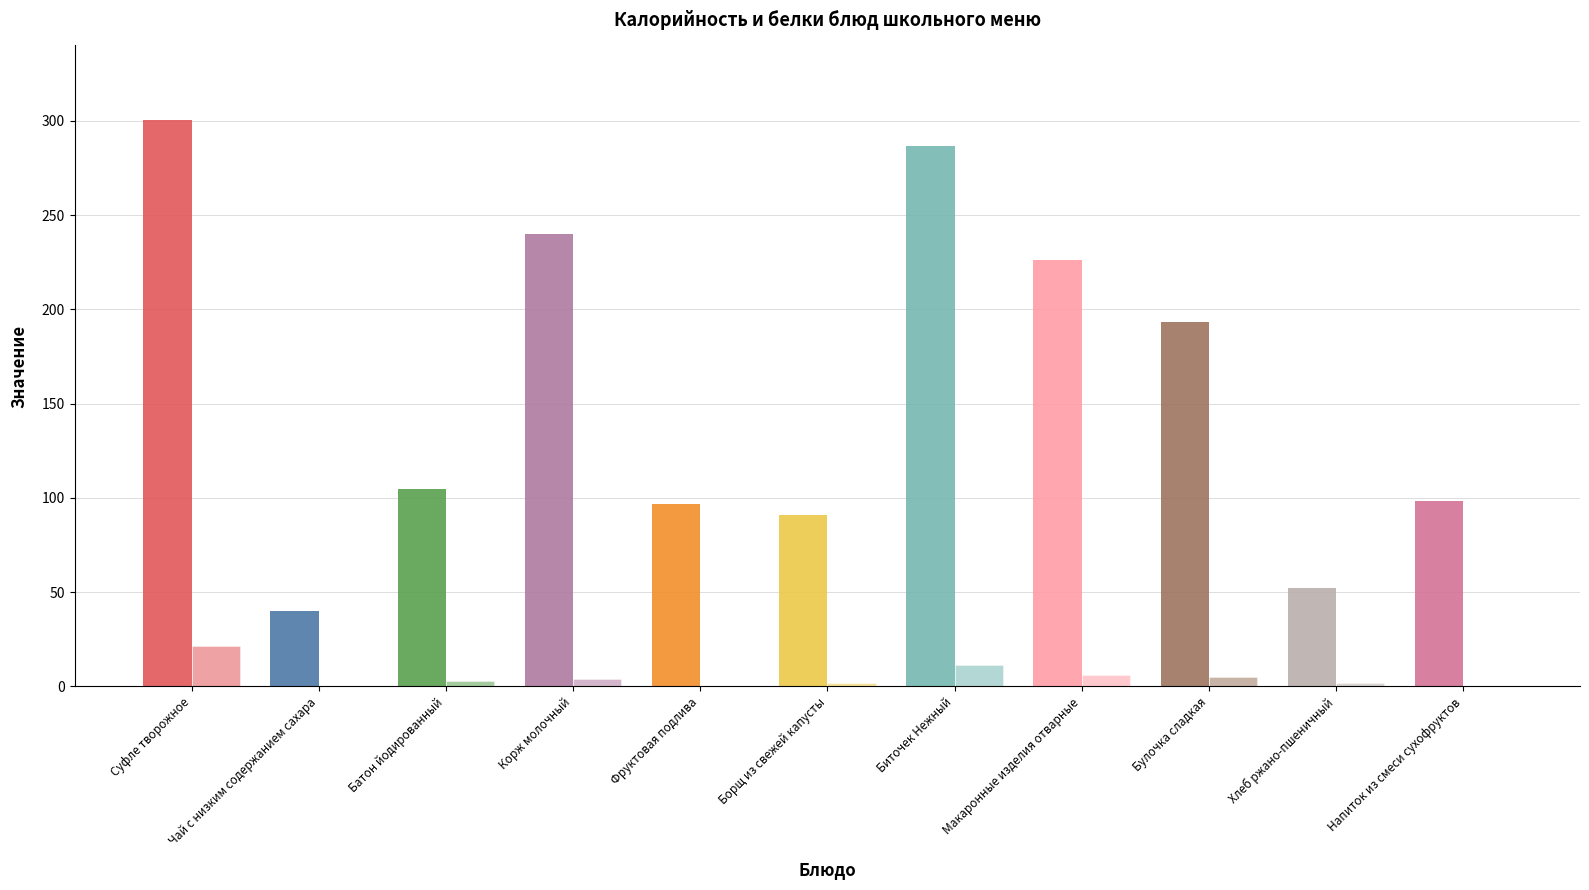

Which category has the highest value across all series?

Суфле творожное